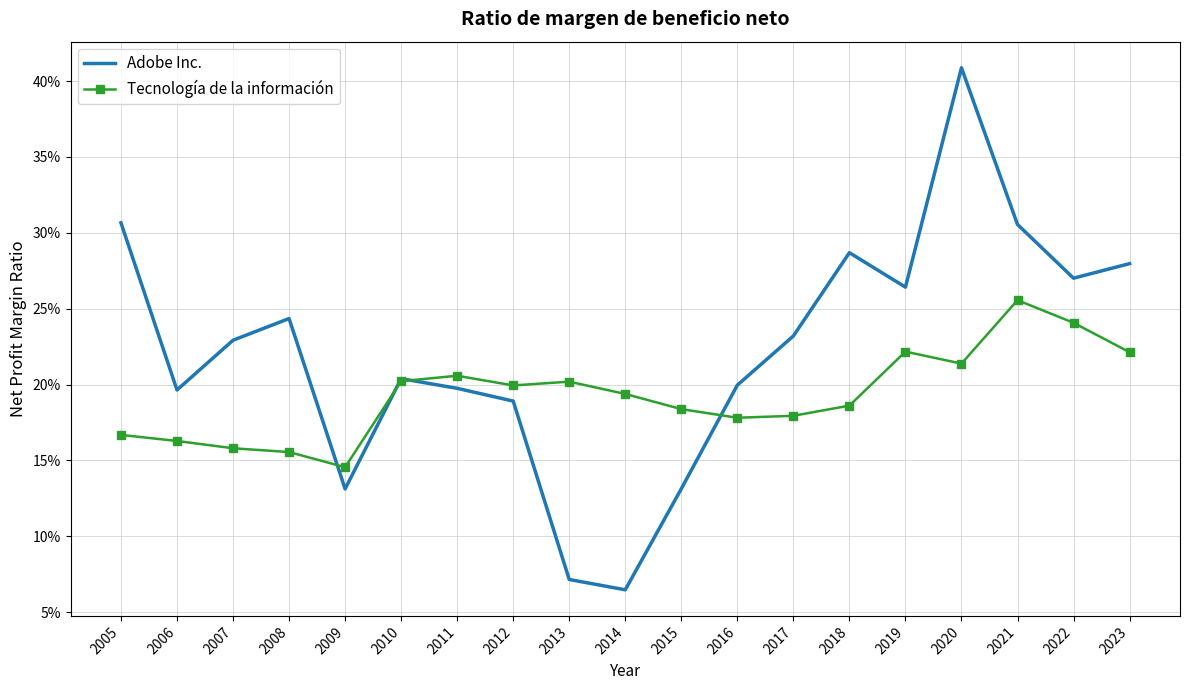

What are all the series names shown in the legend?

Adobe Inc., Tecnología de la información